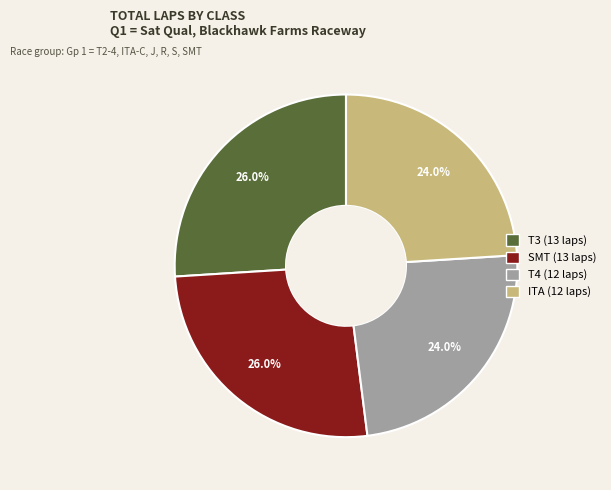

What percentage is NOT represented by T3?

74.0%